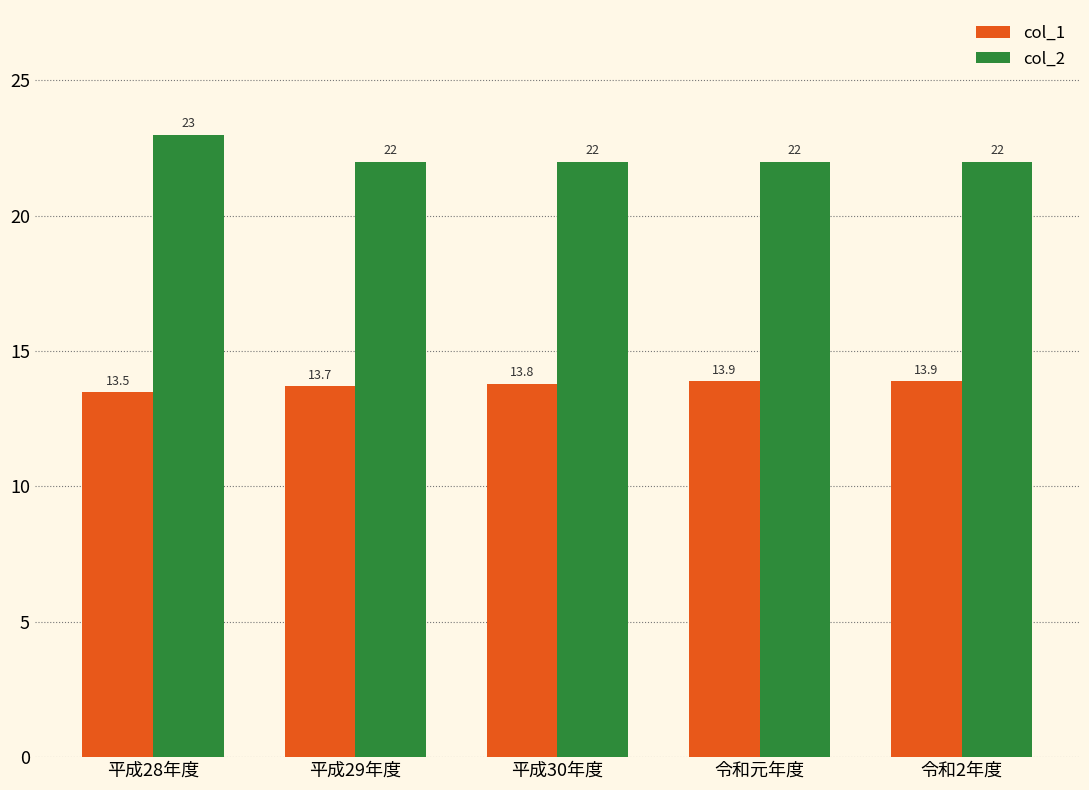

What are all the series names shown in the legend?

col_1, col_2